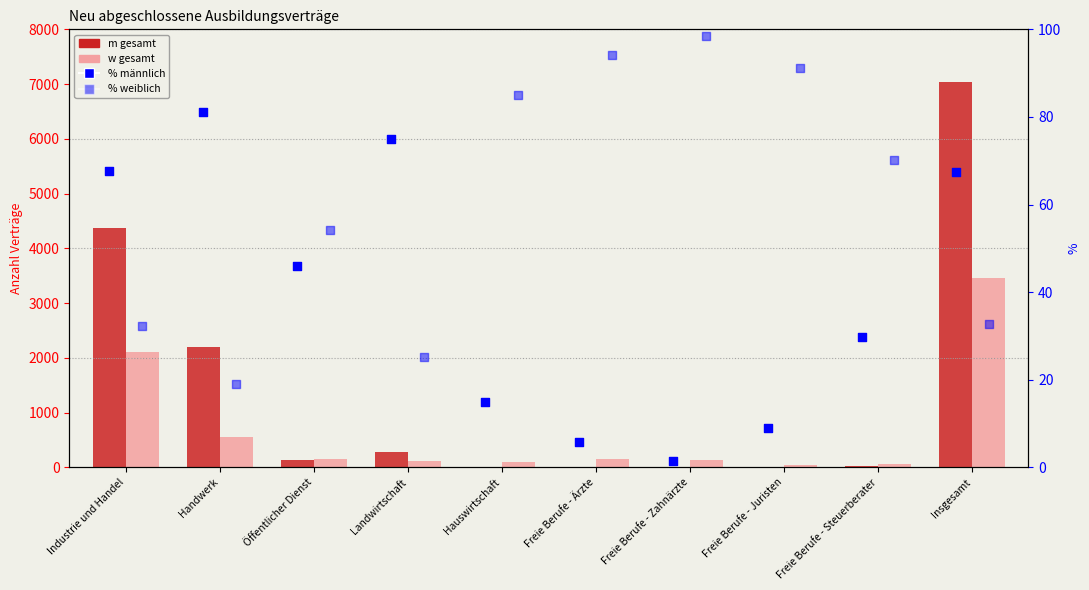

At how many categories does at least one series exceed 3939?

2